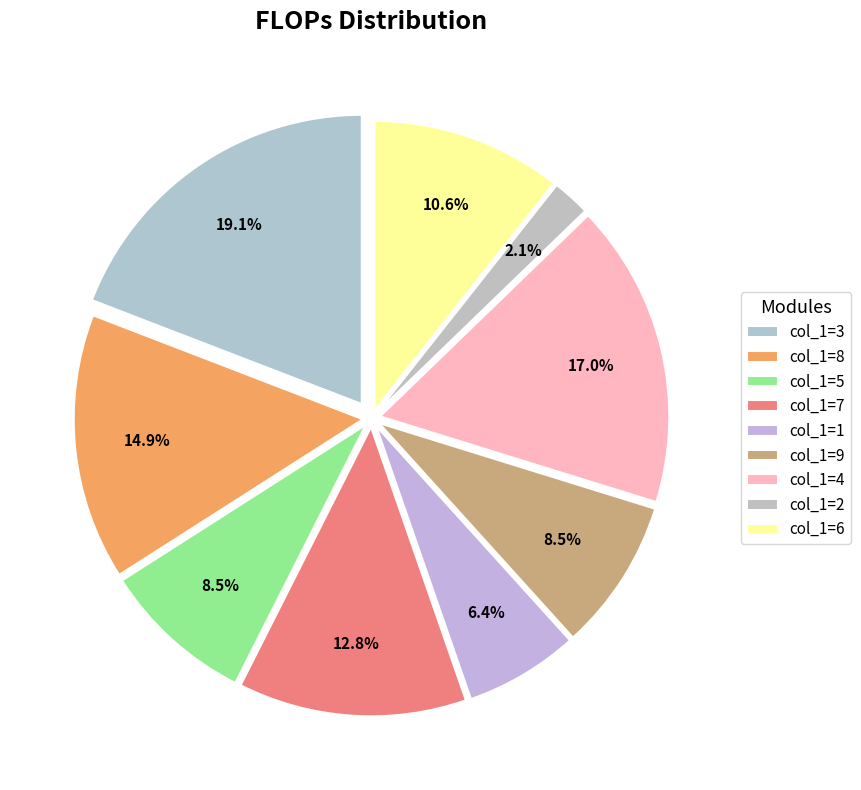

Is 5 the majority of the pie?

No